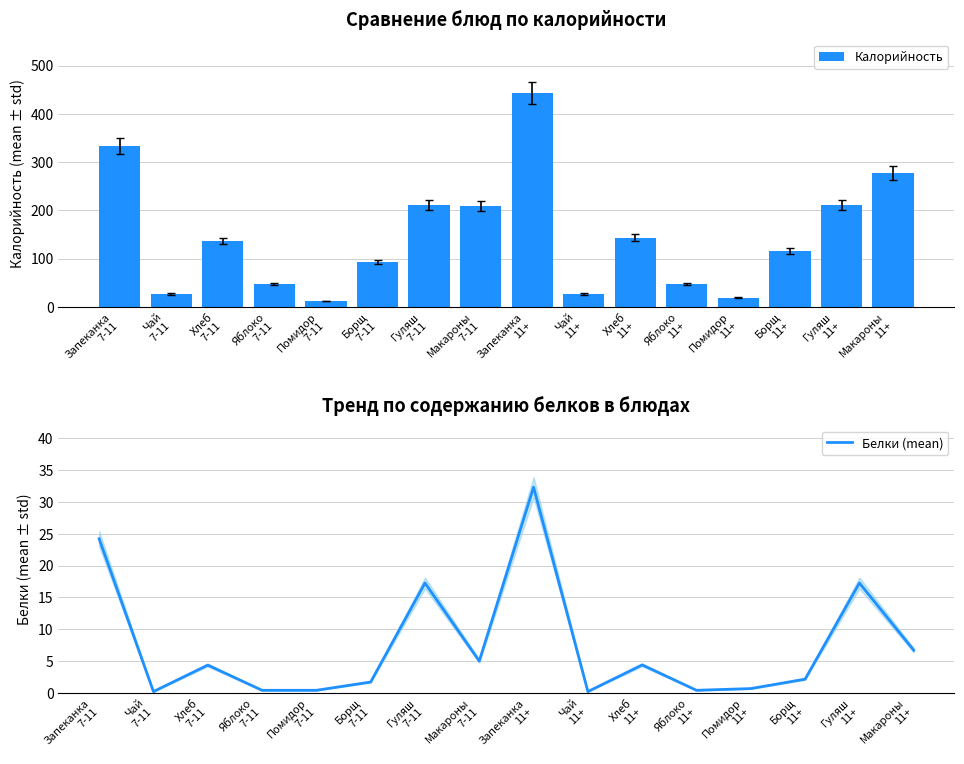

What is the highest value of the Калорийность series?

443.3